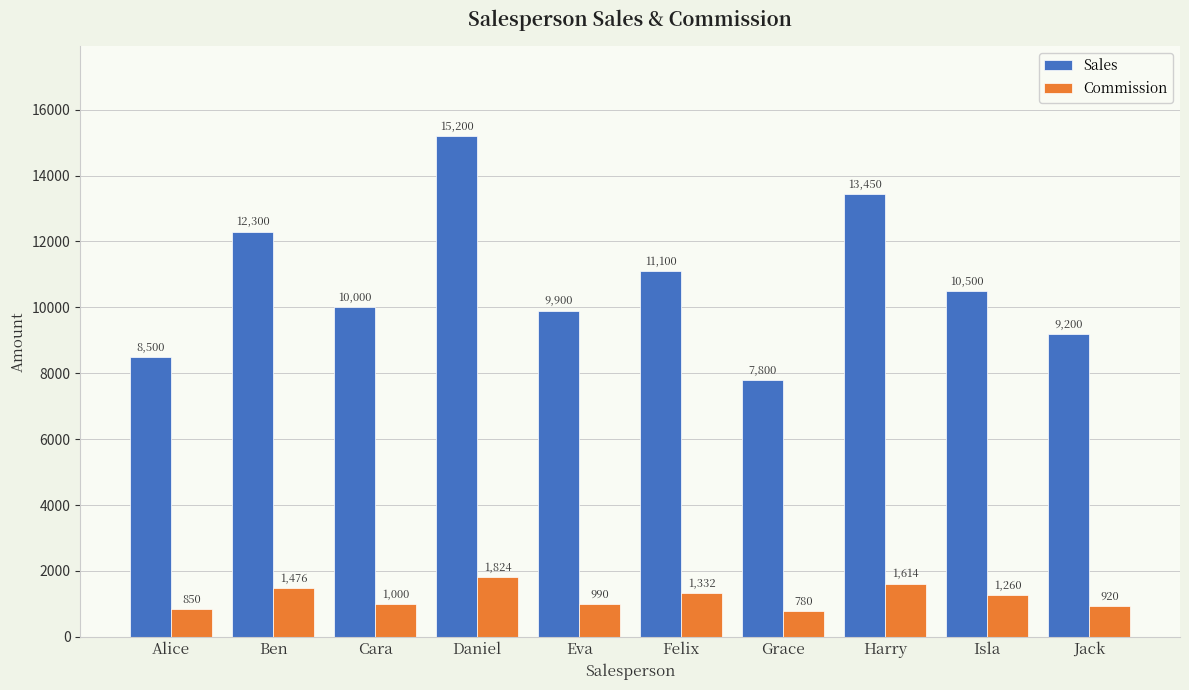

What is the label of the 10th bar from the right?

Alice